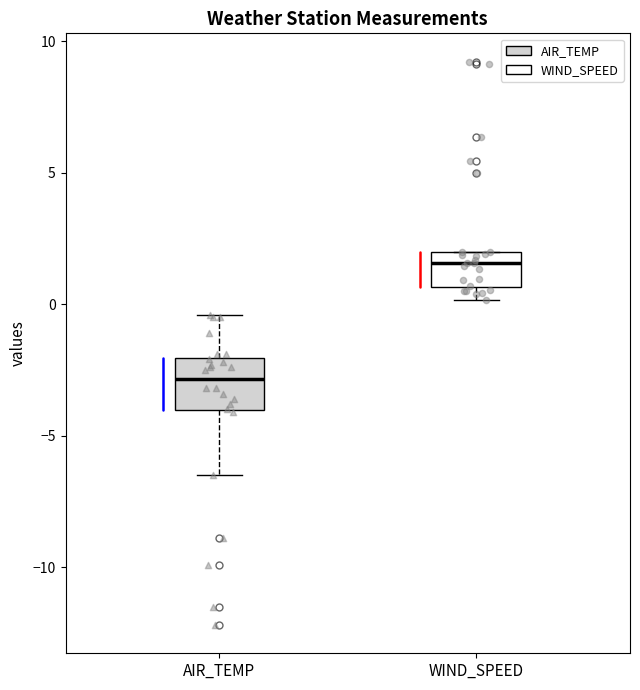

Which box has the lowest median line?

AIR_TEMP